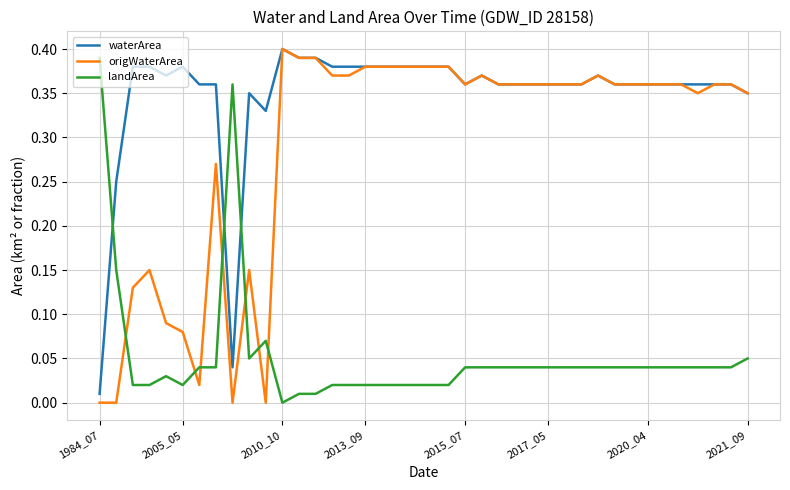

True or false: landArea and waterArea intersect in this chart.

True